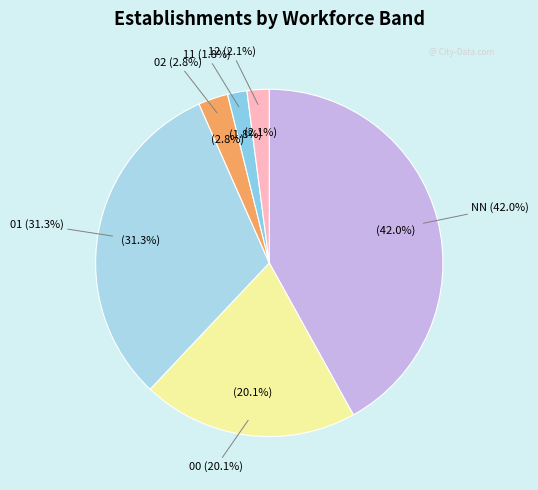

Does any single category account for the majority?

No